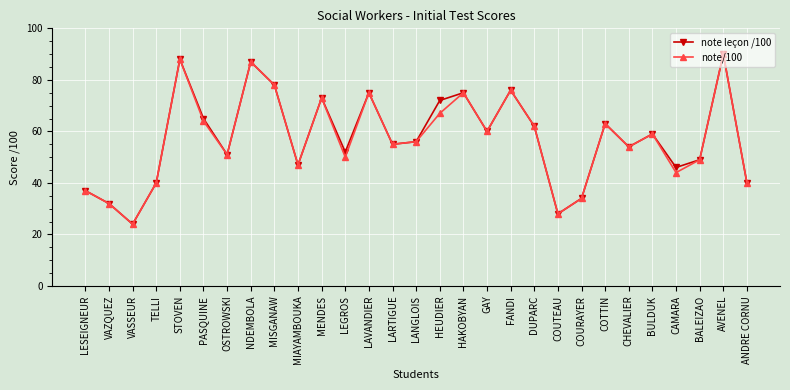

What is the spread (max minus min) of values at HEUDIER?

5